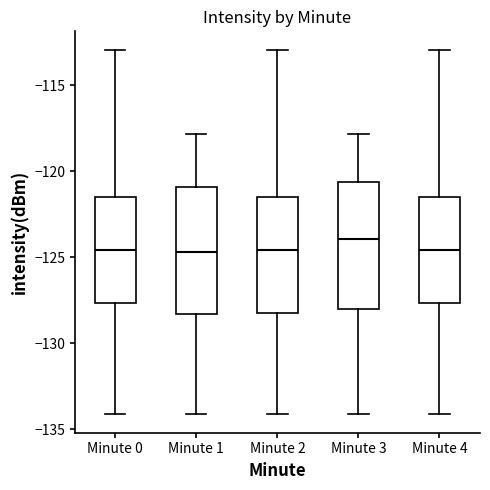

Reading left to right, transcribe this box plot: for each box, give where its median line is, the range the box spans, and where its two whiskers end, as read against the y-axis. The values are not printed on the chart, so give them approximately, as read against the axis.

Minute 0: median -124.5, box -127.5 to -121.5, whiskers -134.0 to -113.0
Minute 1: median -124.5, box -128.5 to -121.0, whiskers -134.0 to -118.0
Minute 2: median -124.5, box -128.5 to -121.5, whiskers -134.0 to -113.0
Minute 3: median -124.0, box -128.0 to -120.5, whiskers -134.0 to -118.0
Minute 4: median -124.5, box -127.5 to -121.5, whiskers -134.0 to -113.0